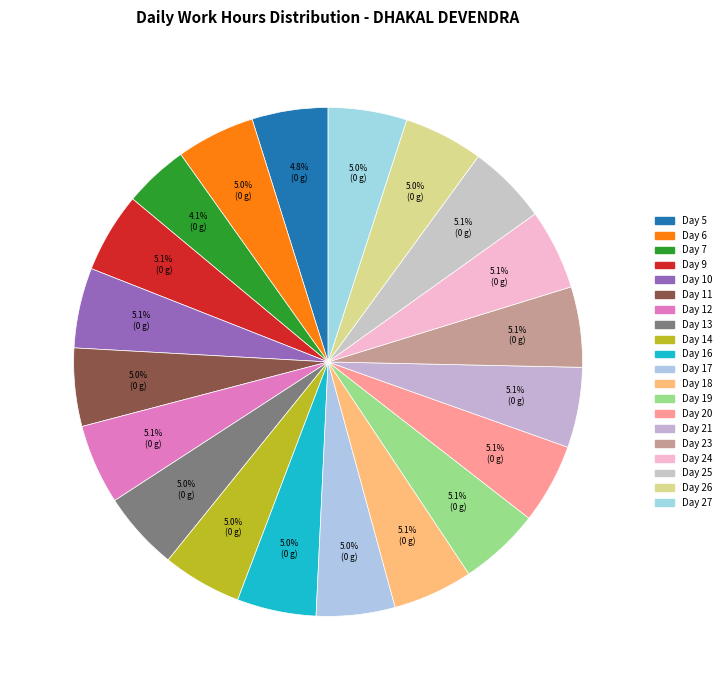

How many slices are in this pie chart?

20